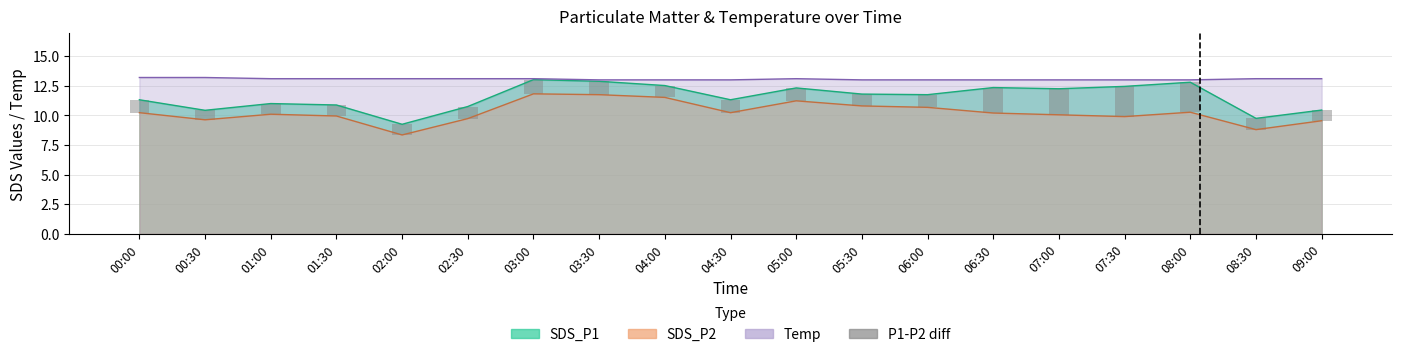

What position from the left is 06:30?

14